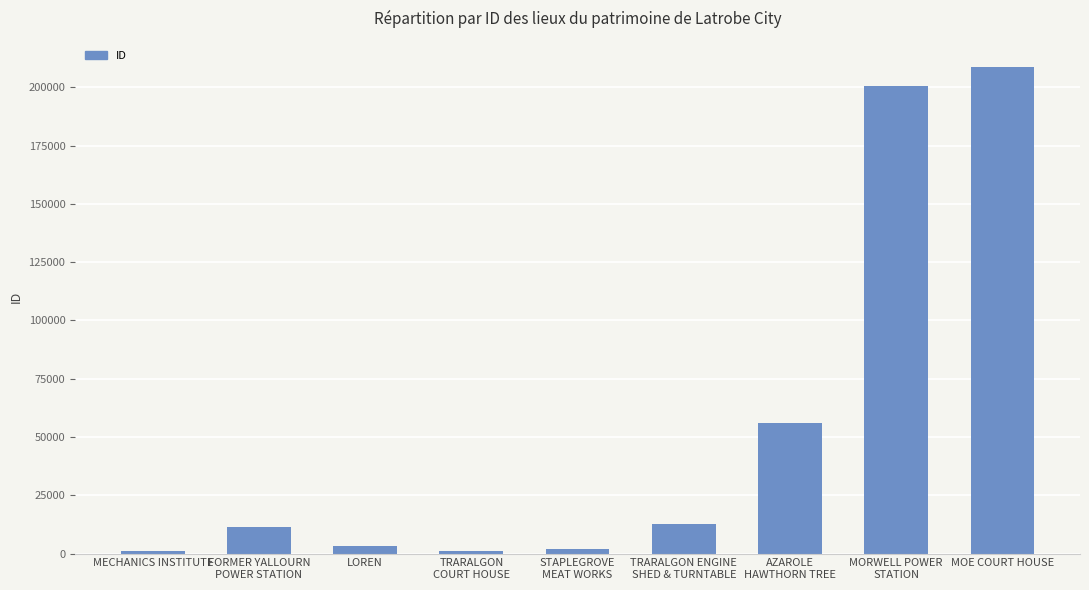

What is the change in value from FORMER YALLOURN
POWER STATION to STAPLEGROVE
MEAT WORKS?

-9399